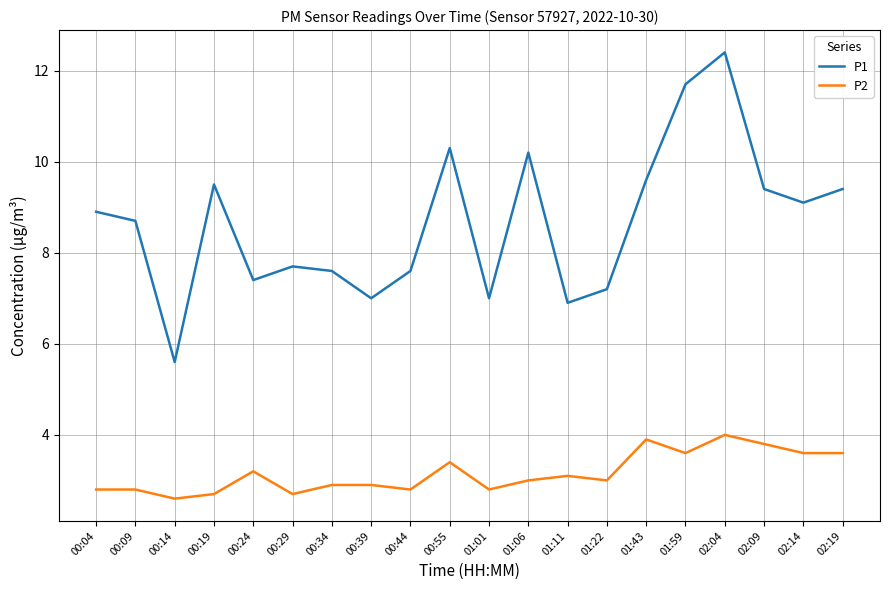

What is the difference between the maximum and minimum values in the P2 series?

1.4